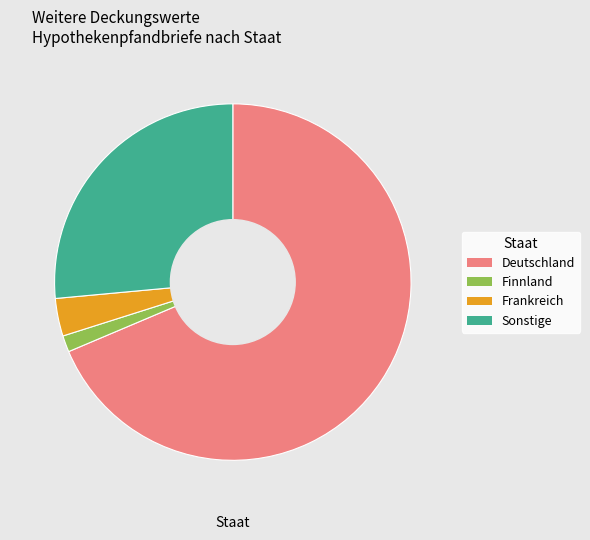

Rank the categories by value from highest to lowest.

Deutschland, Sonstige, Frankreich, Finnland